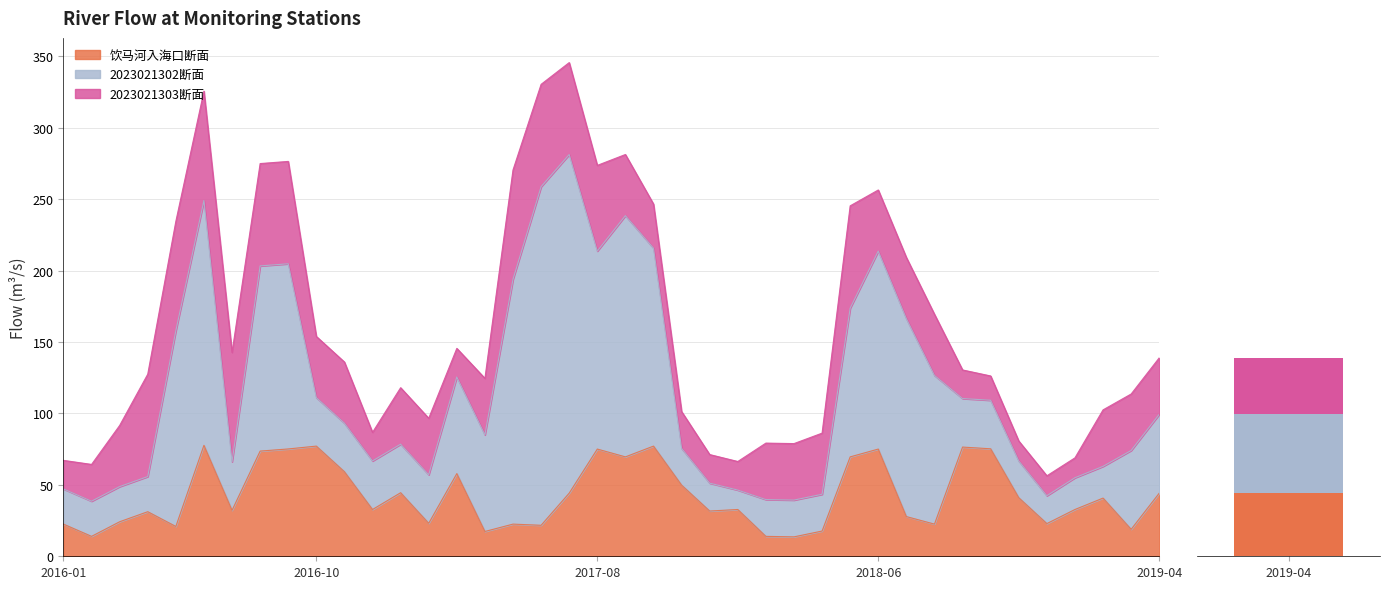

At which label does 2023021302断面 reach its minimum?

2018-01